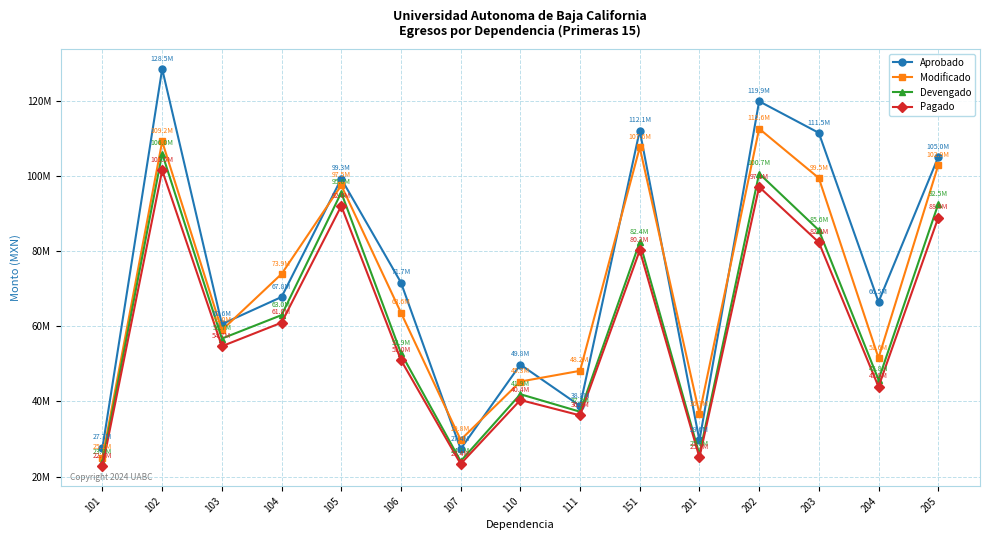

True or false: Pagado and Aprobado intersect in this chart.

False